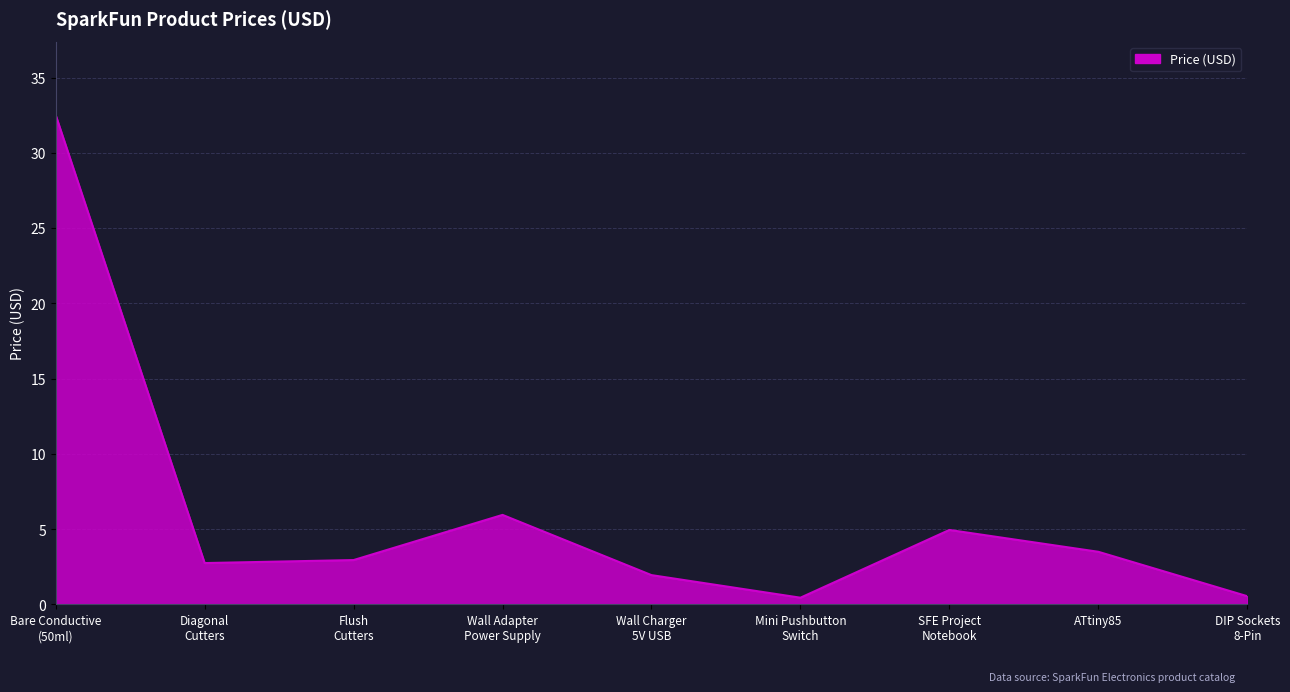

The value at Flush
Cutters is 1.8. True or false?

False